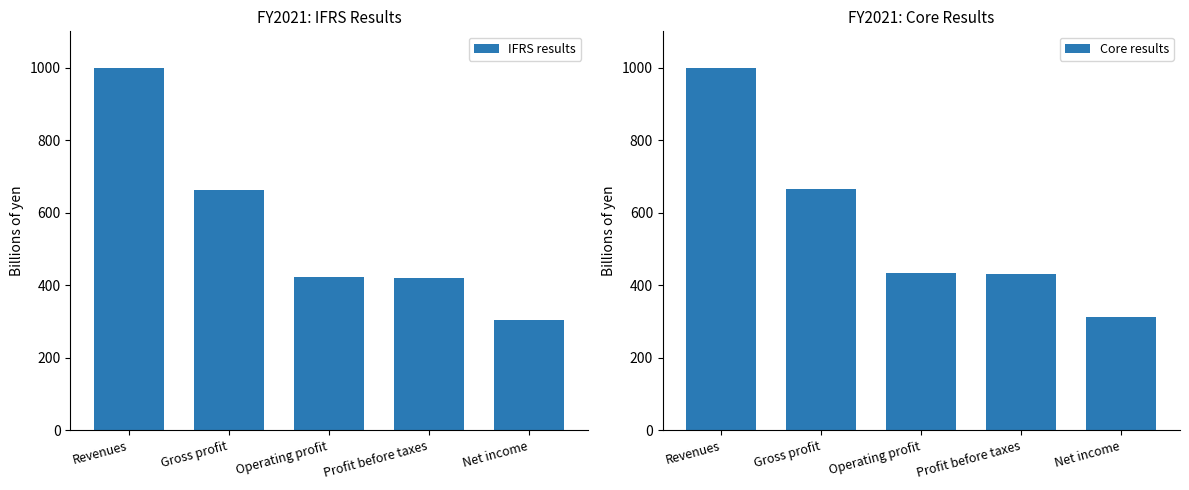

What position from the left is Operating profit?

3